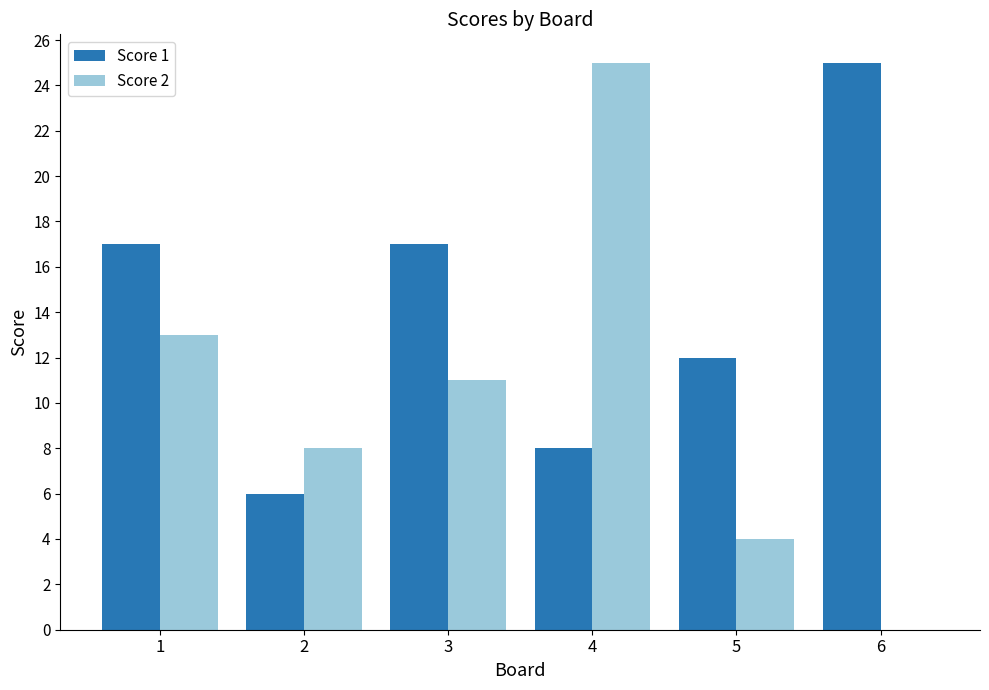

Which category has the highest value in the Score 1 series?

6